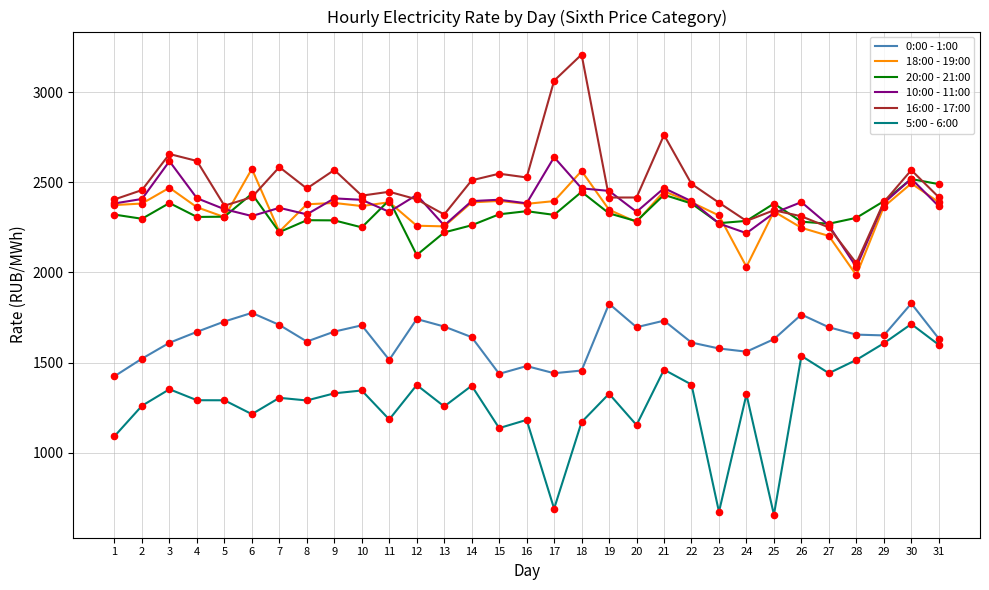

Between 8 and 18, which series saw the biggest shift?

16:00 - 17:00